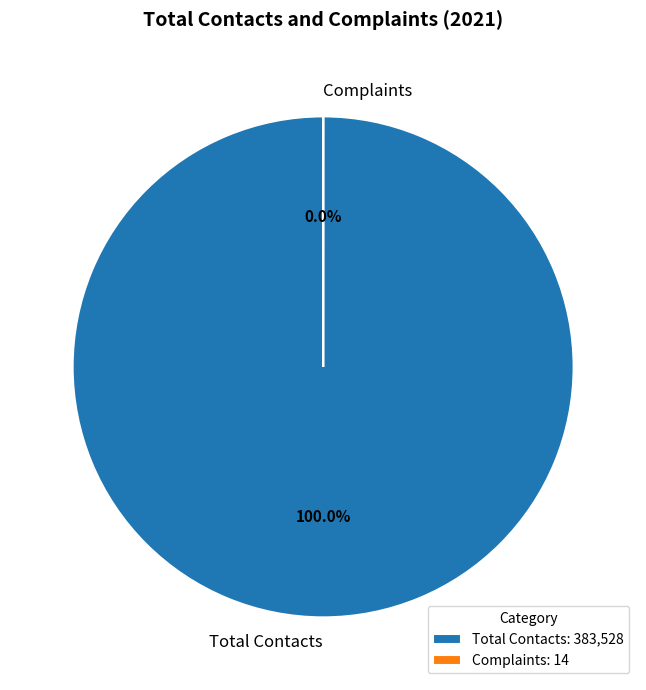

What is the smallest slice in the pie chart?

Complaints